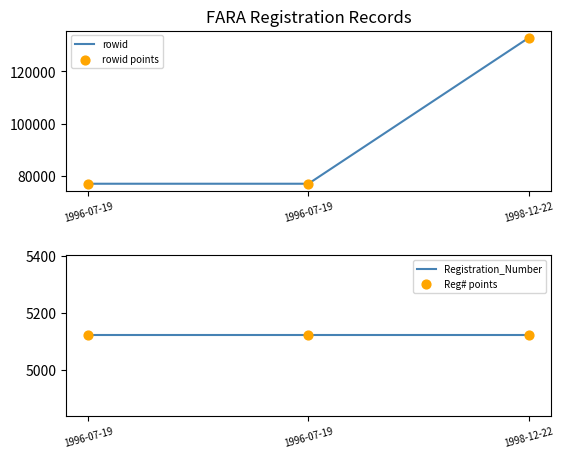

At how many categories does at least one series exceed 131876?

1